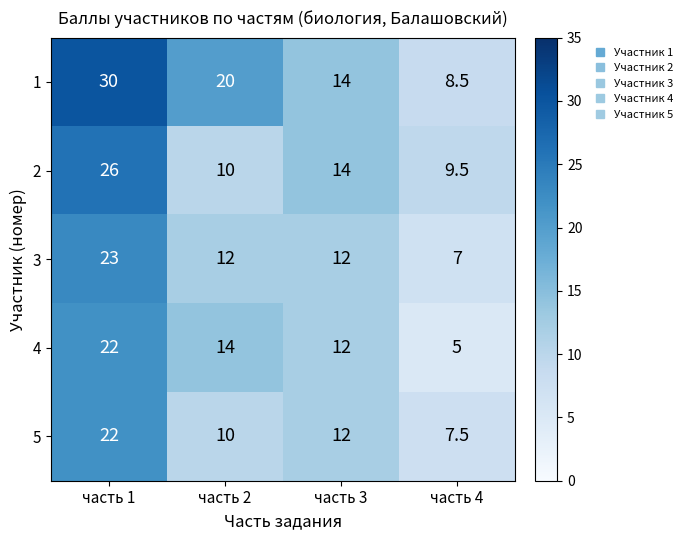

Where does the 3 series first go above 12?

часть 1